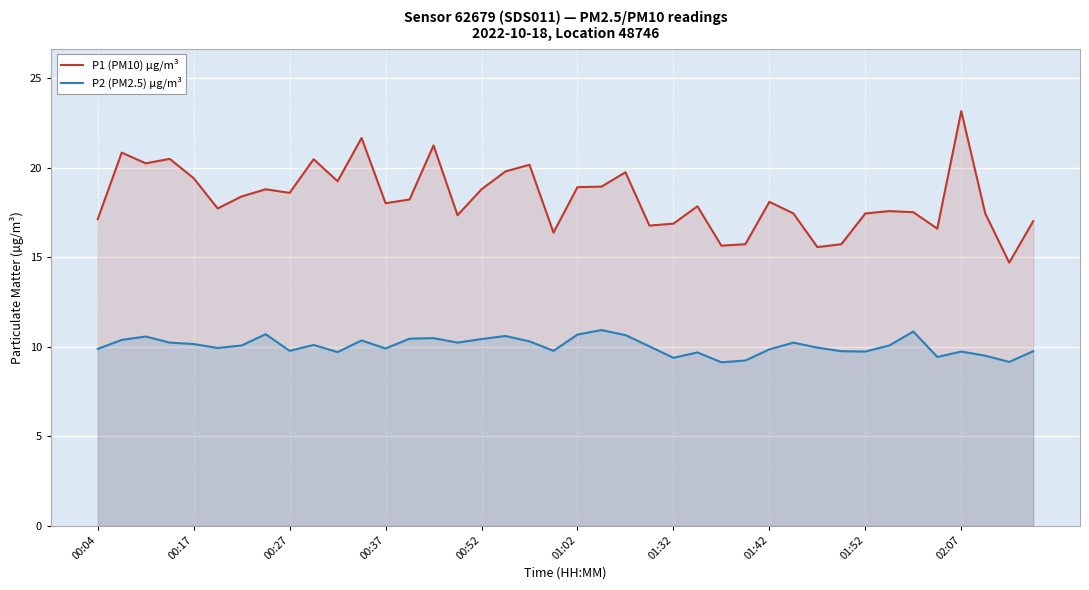

Reading left to right, transcribe all the data shown in this chart.

P1 (PM10) µg/m³: 17.1	20.9	20.2	20.5	19.4	17.7	18.4	18.8	18.6	20.5	19.2	21.7	18.0	18.2	21.2	17.4	18.8	19.8	20.2	16.4	18.9	18.9	19.8	16.8	16.9	17.9	15.7	15.7	18.1	17.4	15.6	15.7	17.4	17.6	17.5	16.6	23.2	17.4	14.7	17.0
P2 (PM2.5) µg/m³: 9.9	10.4	10.6	10.2	10.2	9.9	10.1	10.7	9.8	10.1	9.7	10.3	9.9	10.4	10.5	10.2	10.4	10.6	10.3	9.8	10.7	10.9	10.7	10.0	9.4	9.7	9.1	9.2	9.8	10.2	9.9	9.8	9.7	10.1	10.8	9.4	9.7	9.5	9.2	9.8